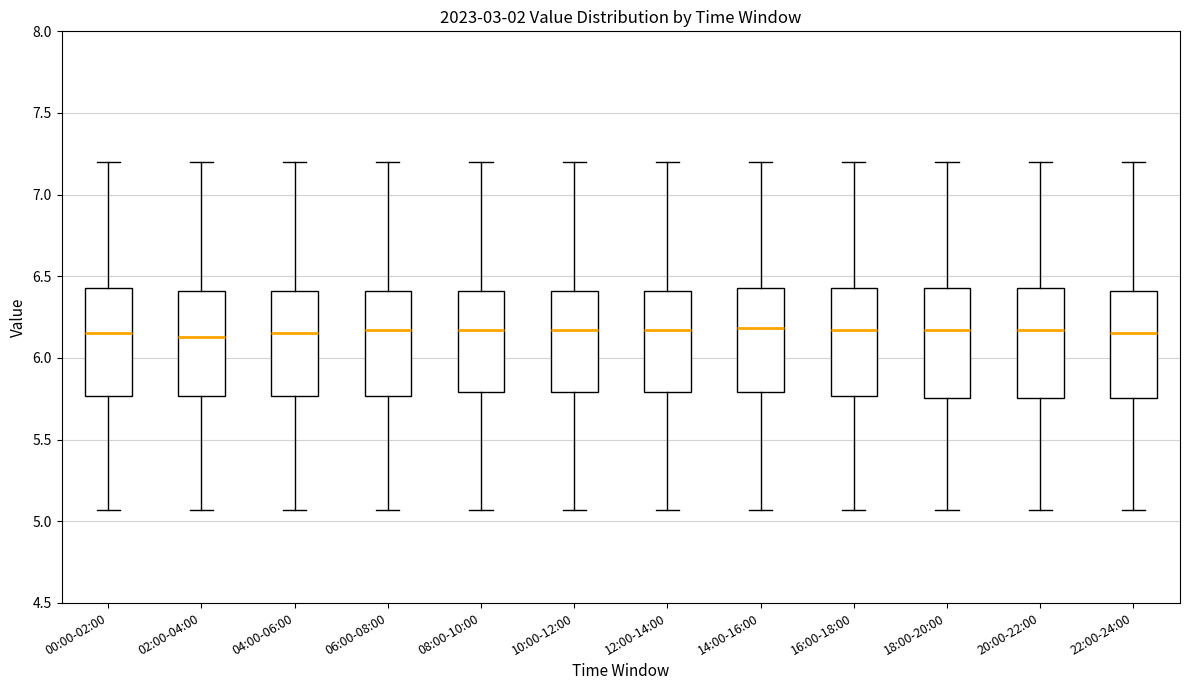

Reading left to right, read every box against the y-axis: the position of its median line, the range the box covers, and the ends of its whiskers. The values are not printed on the chart, so give them approximately, as read against the axis.

00:00-02:00: median 6.15, box 5.75 to 6.45, whiskers 5.05 to 7.20
02:00-04:00: median 6.15, box 5.75 to 6.40, whiskers 5.05 to 7.20
04:00-06:00: median 6.15, box 5.75 to 6.40, whiskers 5.05 to 7.20
06:00-08:00: median 6.15, box 5.75 to 6.40, whiskers 5.05 to 7.20
08:00-10:00: median 6.15, box 5.80 to 6.40, whiskers 5.05 to 7.20
10:00-12:00: median 6.15, box 5.80 to 6.40, whiskers 5.05 to 7.20
12:00-14:00: median 6.15, box 5.80 to 6.40, whiskers 5.05 to 7.20
14:00-16:00: median 6.20, box 5.80 to 6.45, whiskers 5.05 to 7.20
16:00-18:00: median 6.15, box 5.75 to 6.45, whiskers 5.05 to 7.20
18:00-20:00: median 6.15, box 5.75 to 6.45, whiskers 5.05 to 7.20
20:00-22:00: median 6.15, box 5.75 to 6.45, whiskers 5.05 to 7.20
22:00-24:00: median 6.15, box 5.75 to 6.40, whiskers 5.05 to 7.20